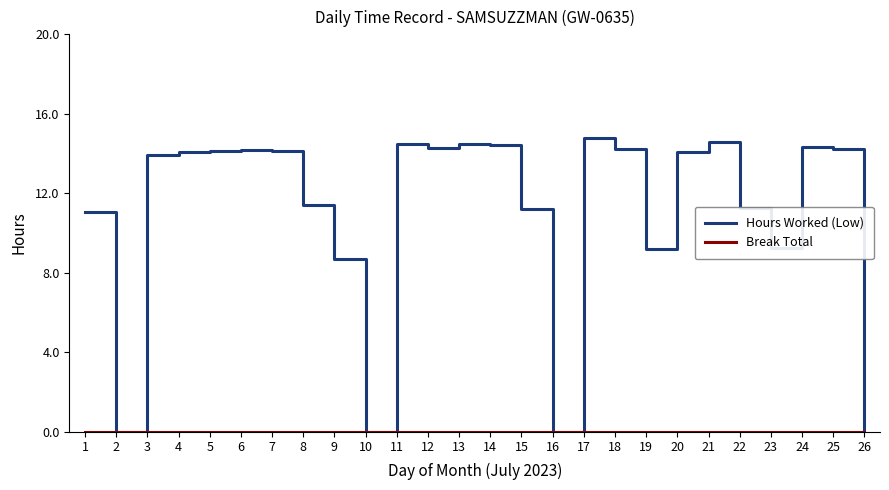

What is the spread (max minus min) of values at 25?

14.2